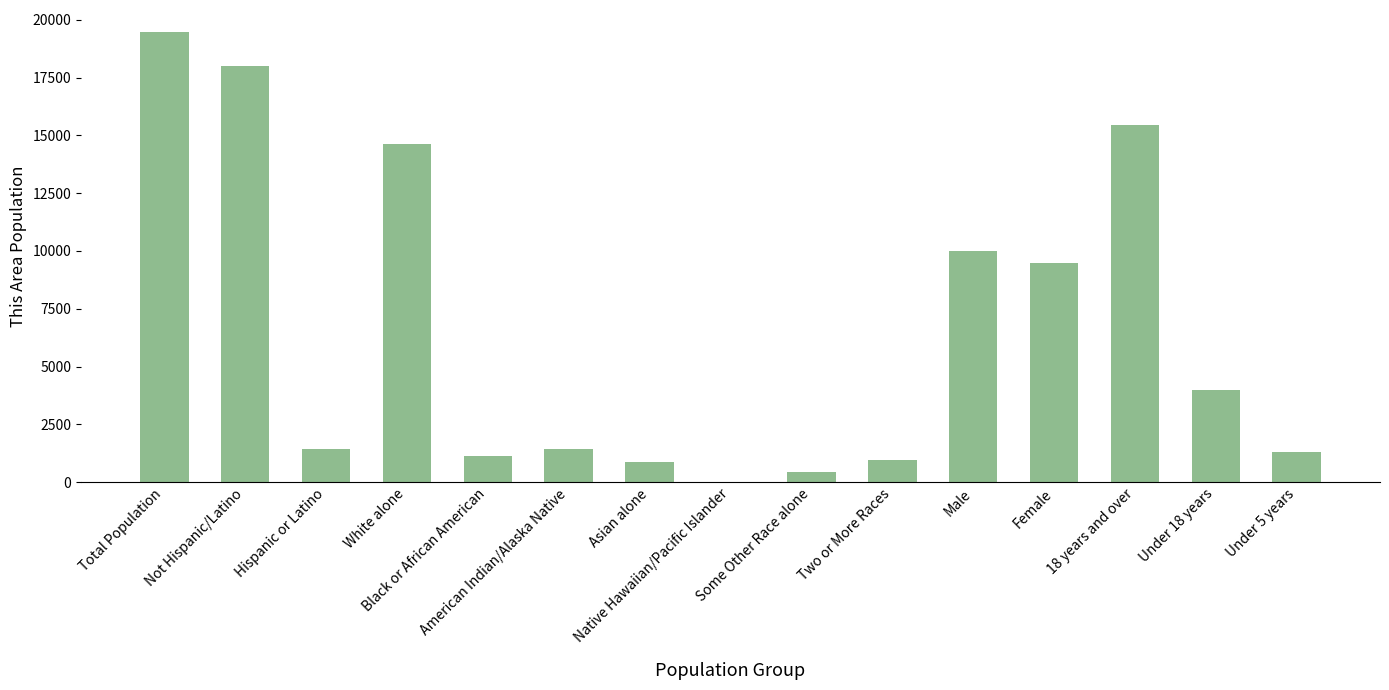

Approximately how many times larger is the value at Male compared to White alone?

0.7